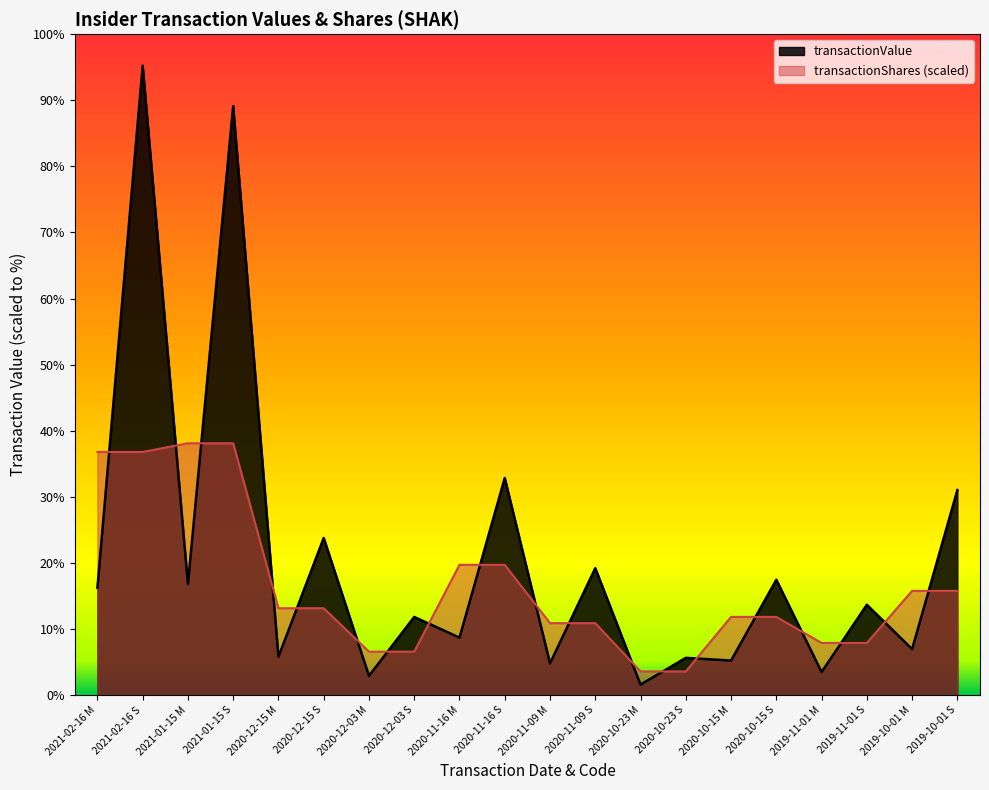

Where is transactionValue nearest to the value 8773939?

2020-11-16 S